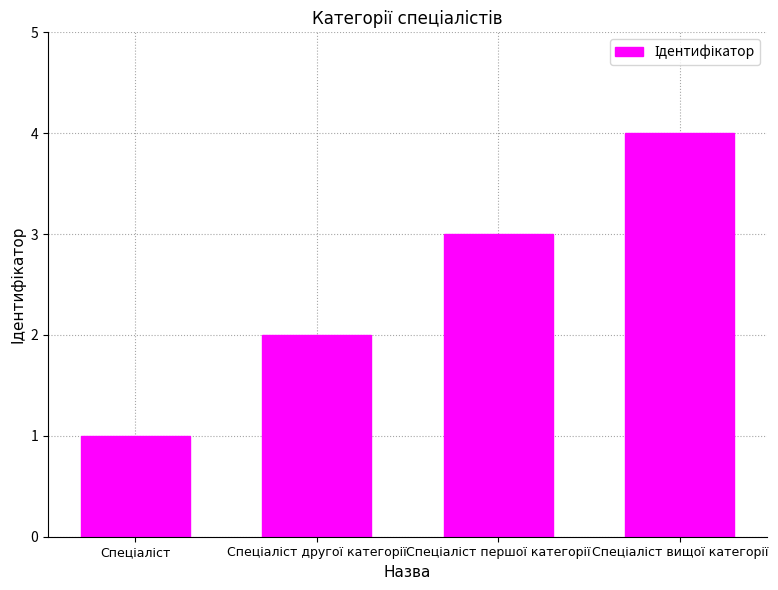

What is the sum of all values?

10